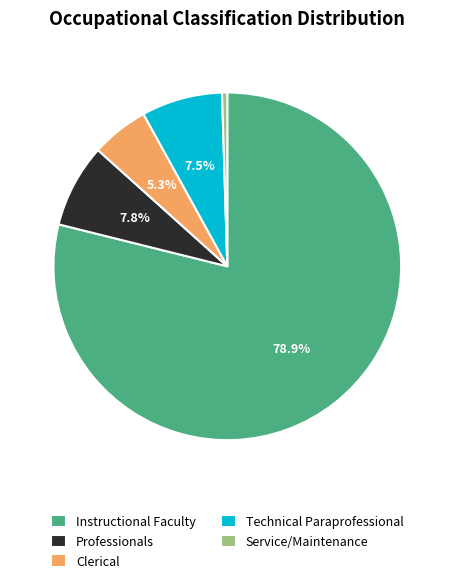

What is the ratio of the value at Professionals to the value at Service/Maintenance?

16.0